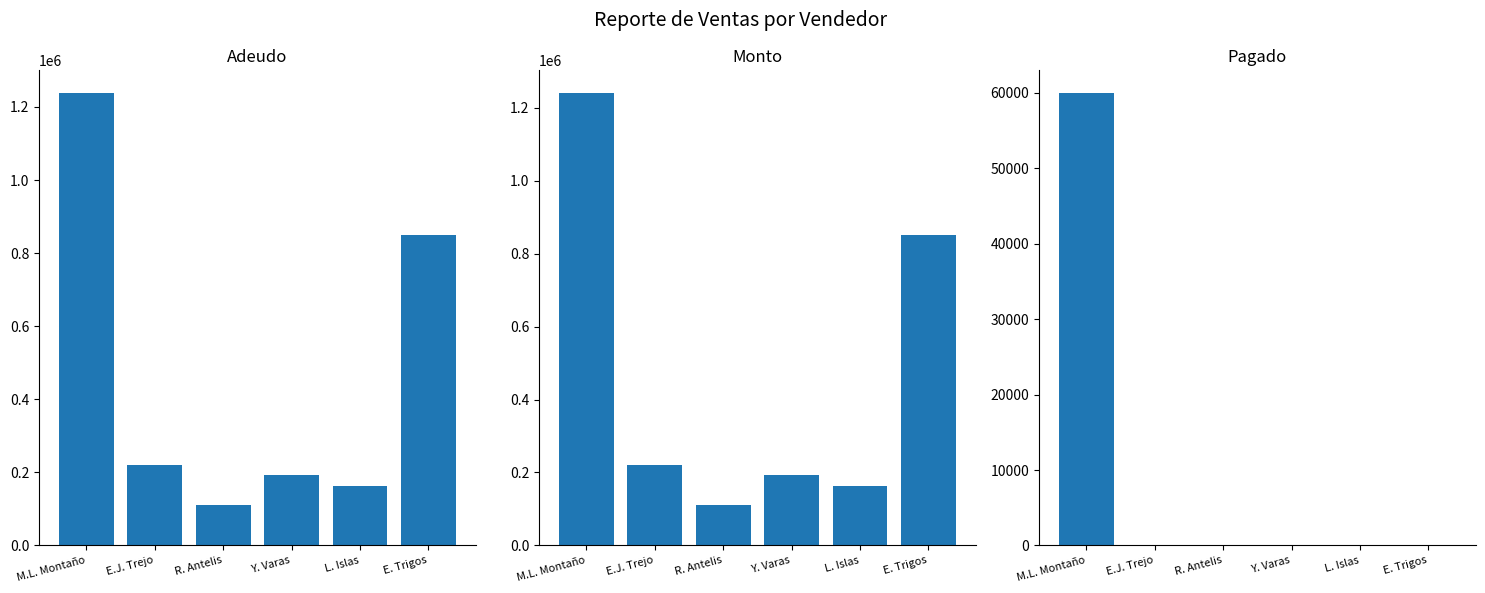

At how many categories does at least one series exceed 1119158?

1